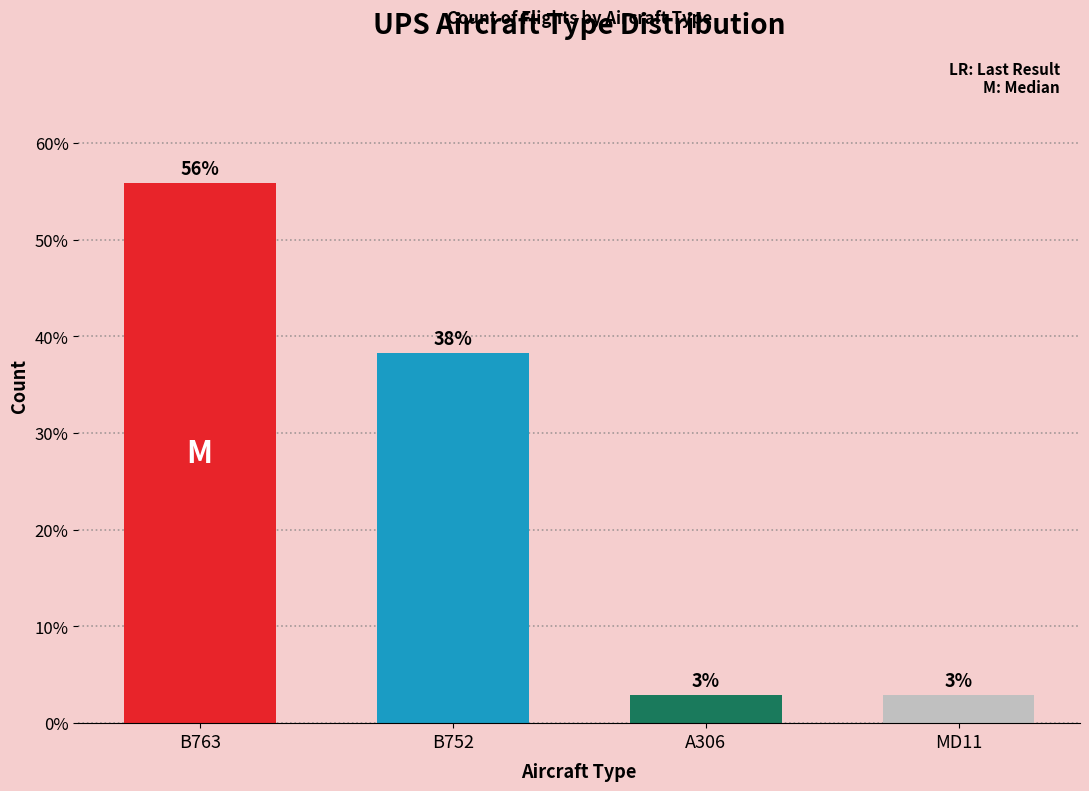

Reading right to left, extract all data points from this chart.

MD11=2.9	A306=2.9	B752=38.2	B763=55.9